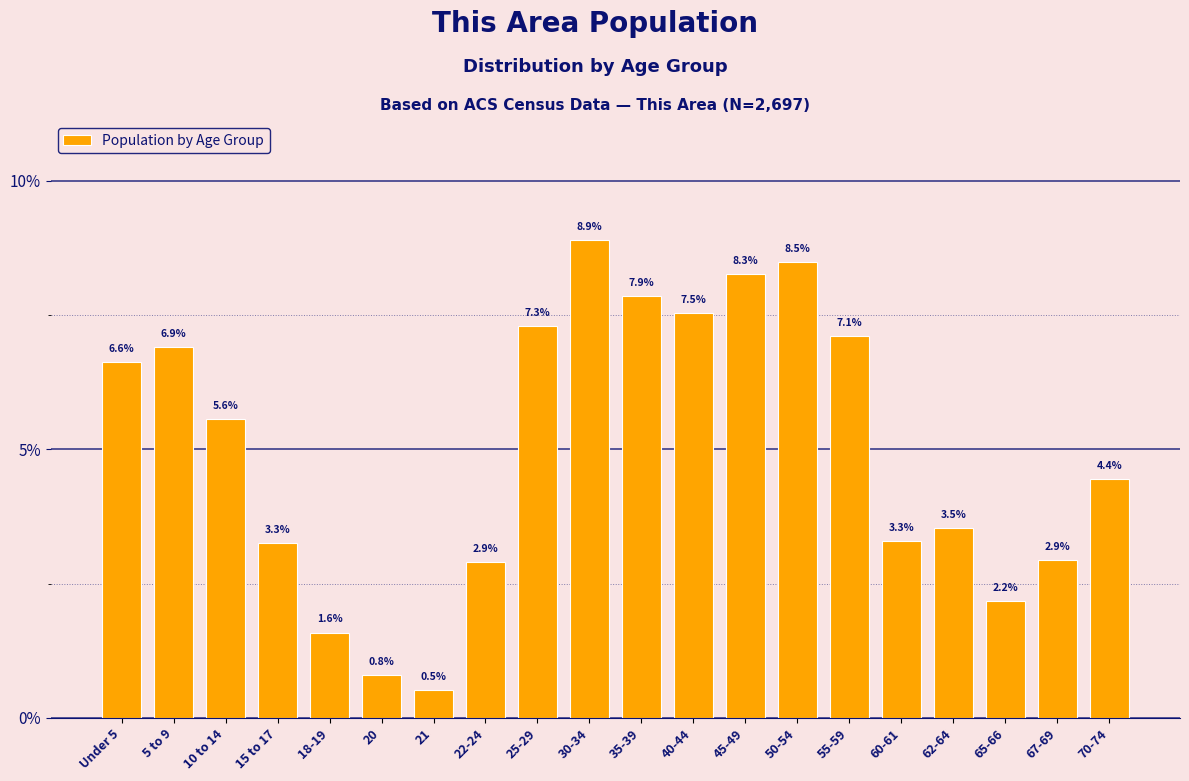

Reading right to left, list all the values displayed in this chart.

4.4	2.9	2.2	3.5	3.3	7.1	8.5	8.3	7.5	7.9	8.9	7.3	2.9	0.5	0.8	1.6	3.3	5.6	6.9	6.6